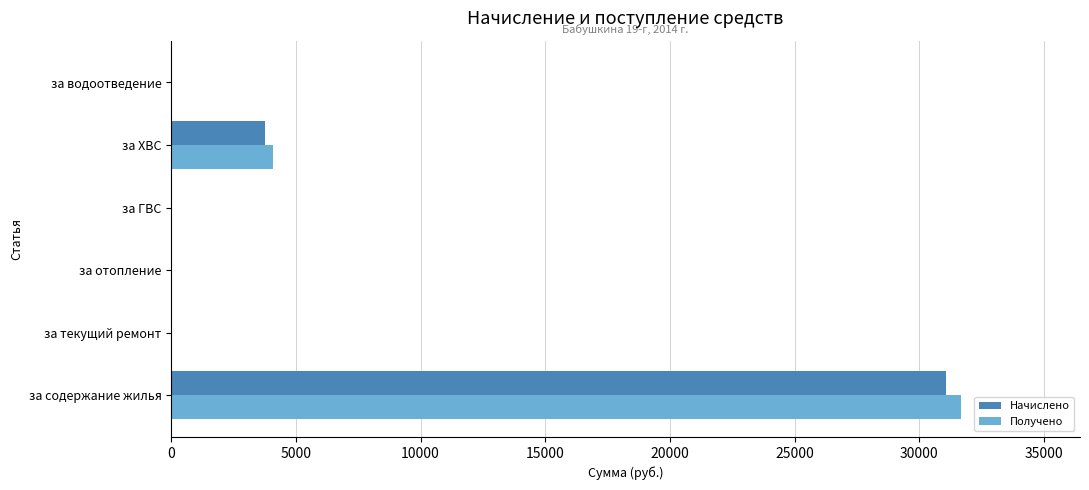

What are all the series names shown in the legend?

Начислено, Получено